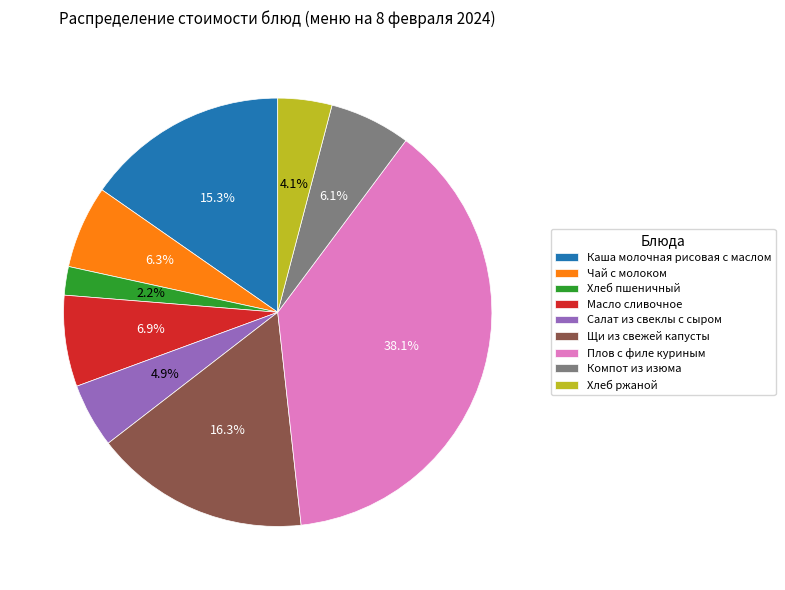

What is the largest slice in the pie chart?

Плов с филе куриным